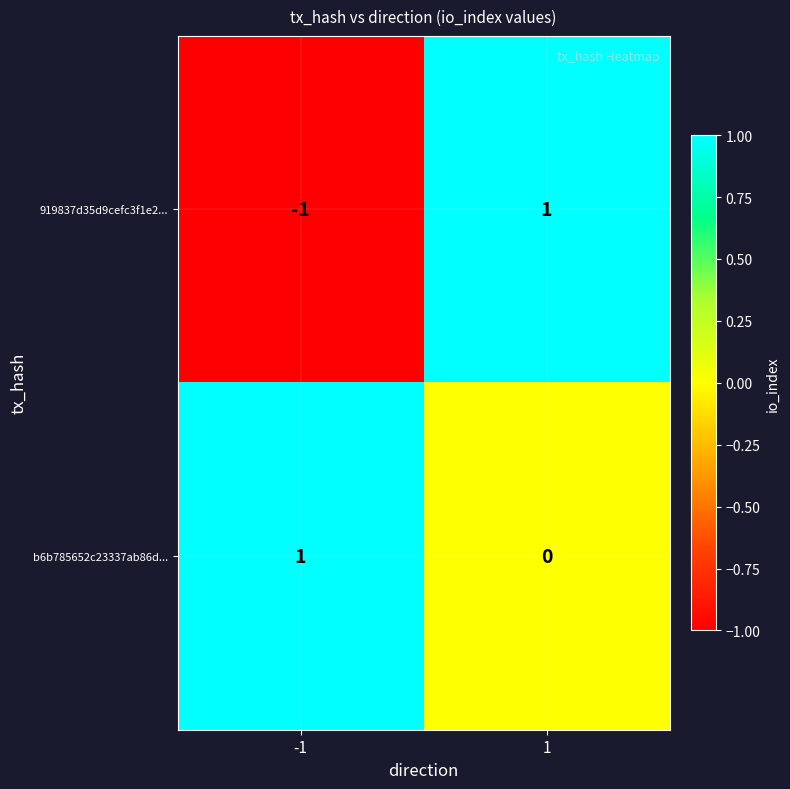

Reading right to left, list all the values displayed in this chart.

919837d35d9cefc3f1e2...: 1=1	-1=-1
b6b785652c23337ab86d...: 1=0	-1=1